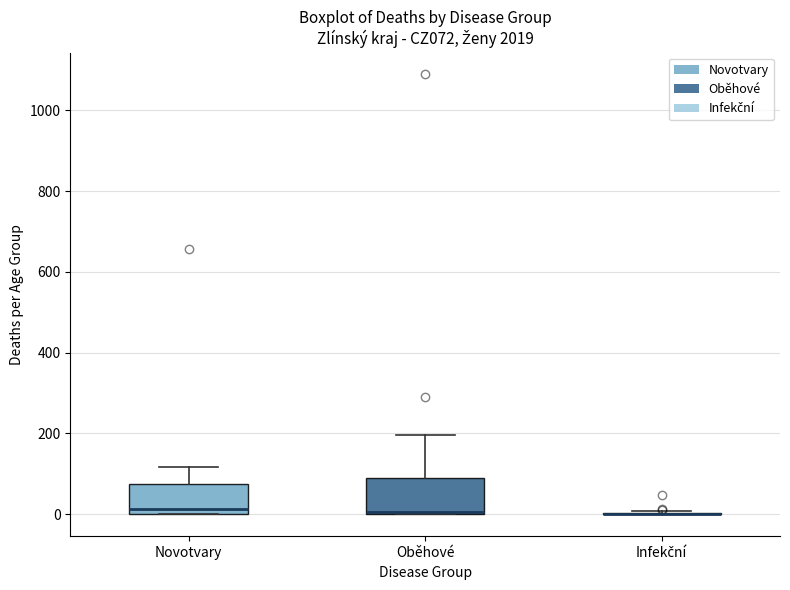

Reading left to right, read every box against the y-axis: the position of its median line, the range the box covers, and the ends of its whiskers. The values are not printed on the chart, so give them approximately, as read against the axis.

Novotvary: median 20, box 0 to 80, whiskers 0 to 120
Oběhové: median 0, box 0 to 80, whiskers 0 to 200
Infekční: box collapsed to a line at 0, whiskers 0 to 0